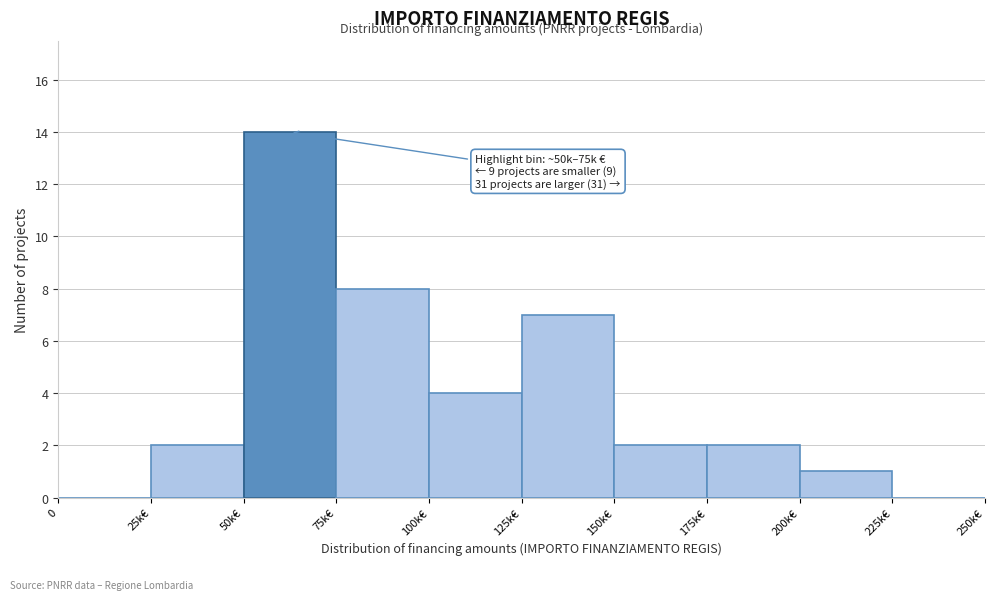

Reading left to right, what are all the values shown in this chart?

0=0	25k€=2	50k€=14	75k€=8	100k€=4	125k€=7	150k€=2	175k€=2	200k€=1	225k€=0